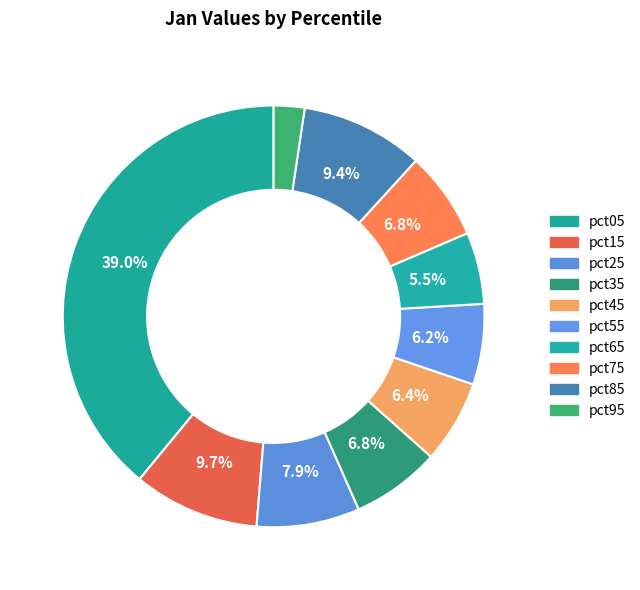

Count the number of slices in the pie.

10